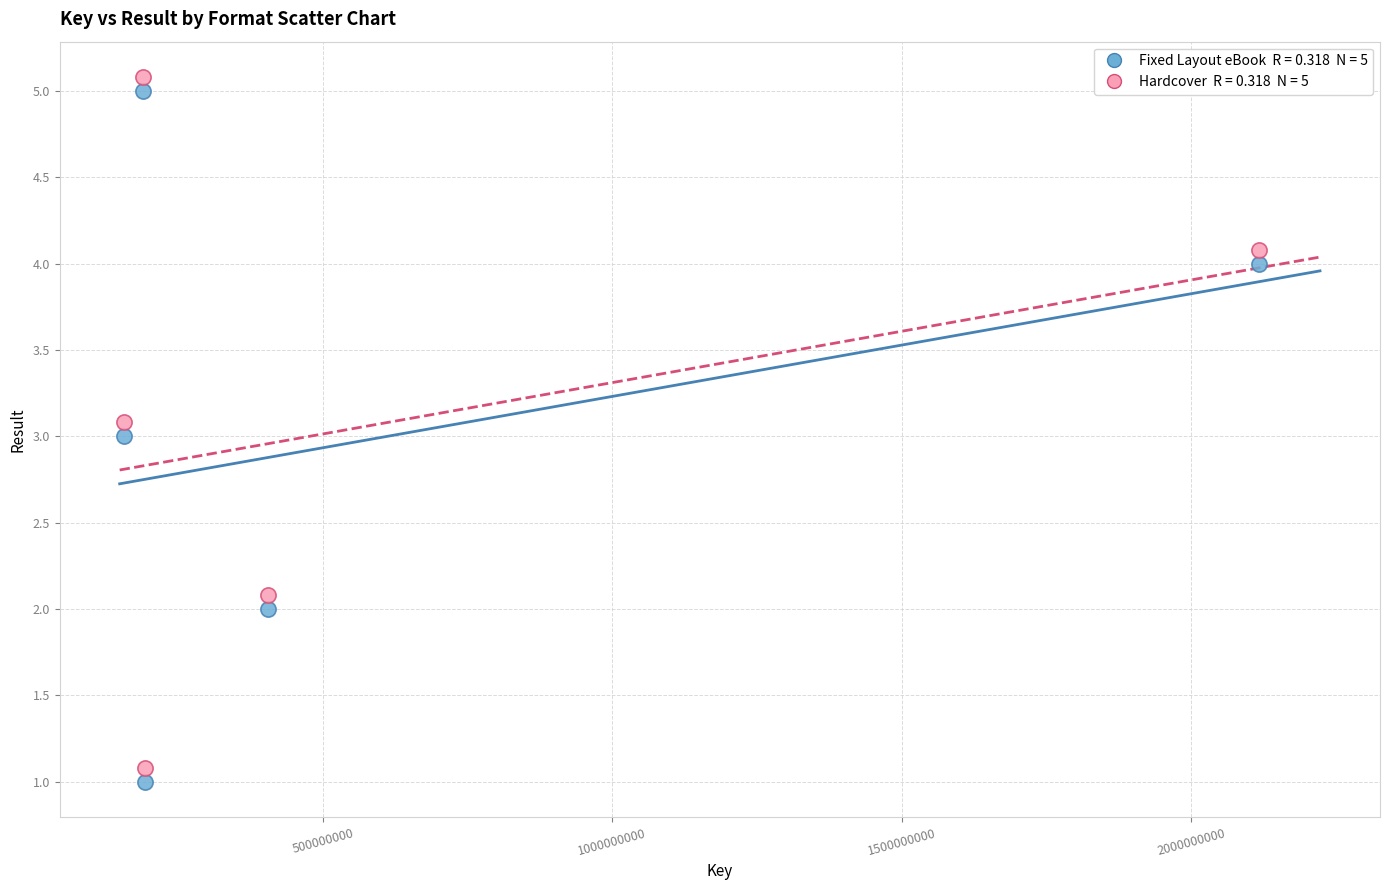

Across all data points, what is the average Y value?

3.0